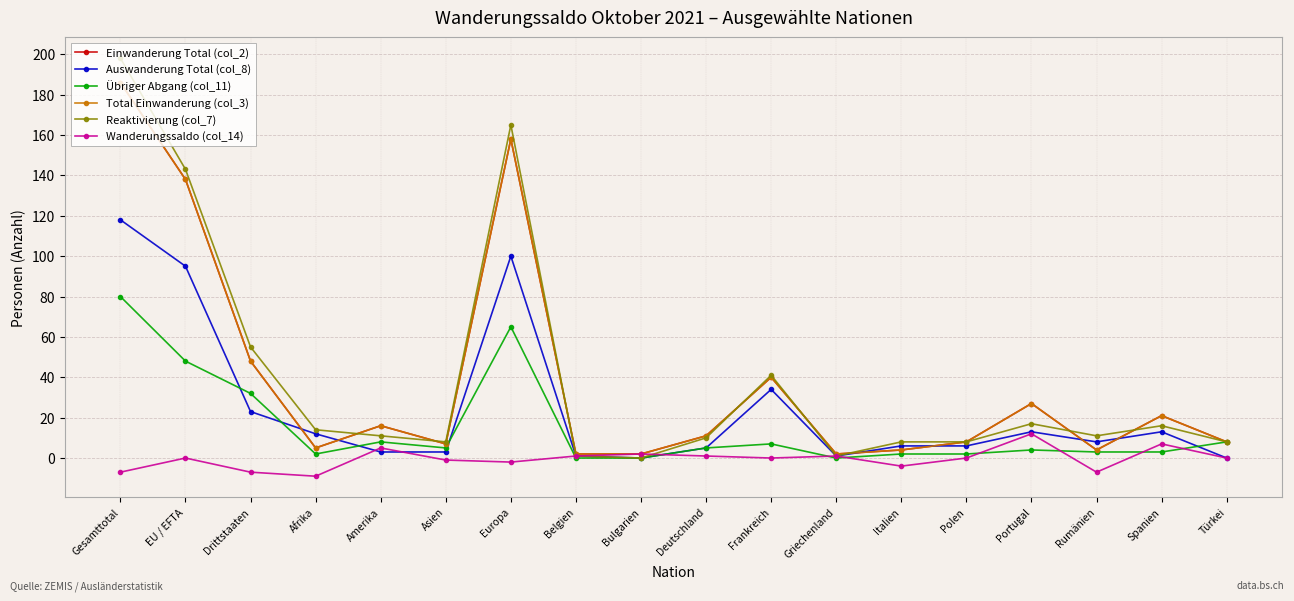

What are all the series names shown in the legend?

Einwanderung Total (col_2), Auswanderung Total (col_8), Übriger Abgang (col_11), Total Einwanderung (col_3), Reaktivierung (col_7), Wanderungssaldo (col_14)